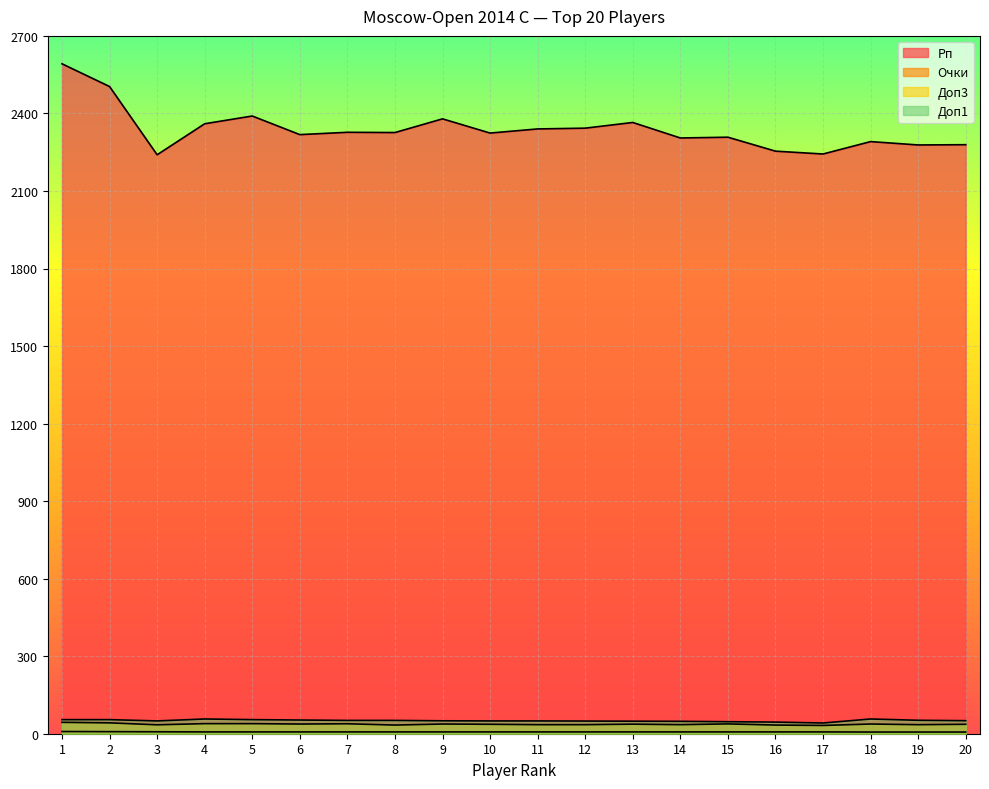

How many lines are shown in the chart?

4